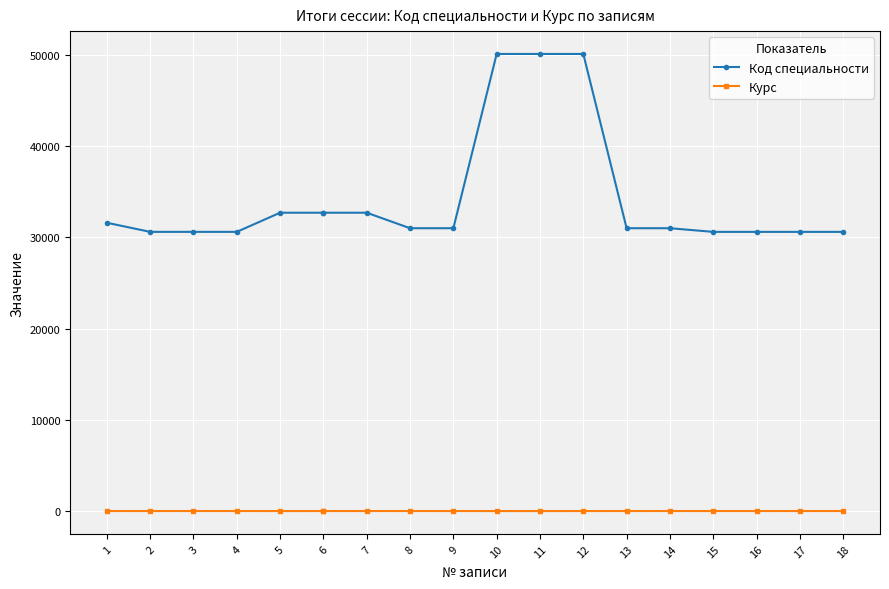

What is the value of the Курс point at the 2nd from the left?

4.0